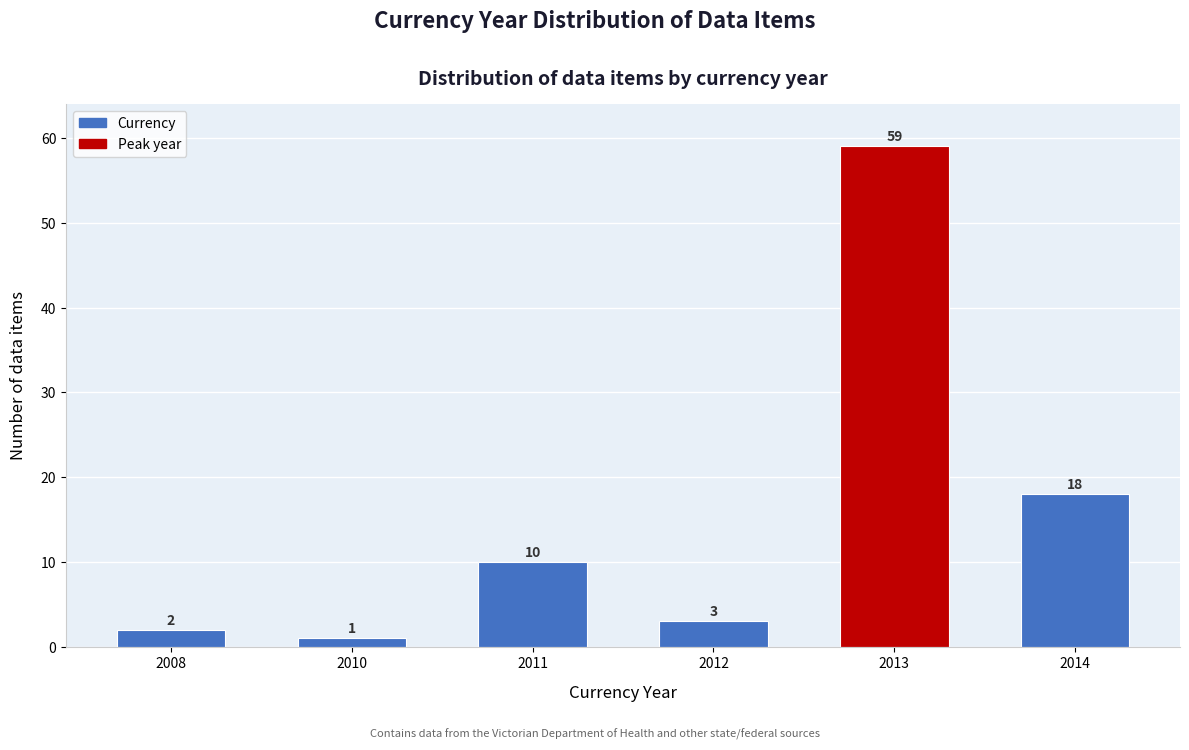

Reading right to left, list all the values displayed in this chart.

2014=18	2013=59	2012=3	2011=10	2010=1	2008=2